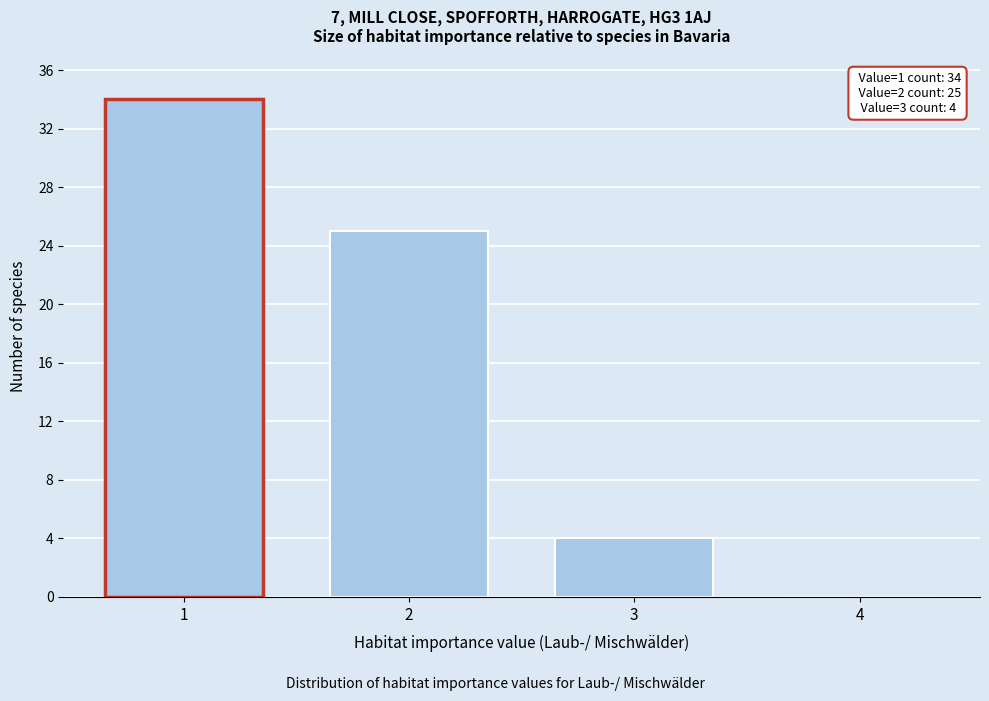

Reading right to left, list all the values displayed in this chart.

4=0	3=4	2=25	1=34